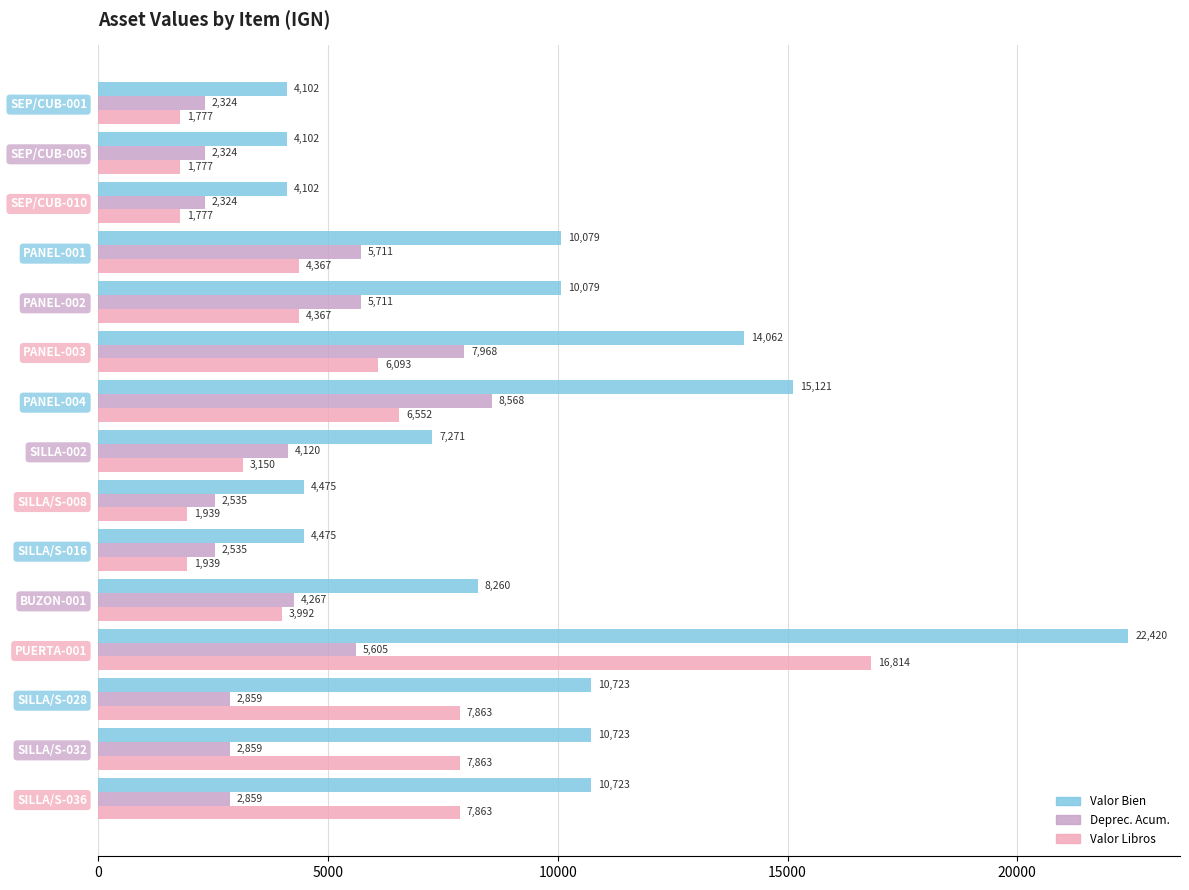

Where is Deprec. Acum. nearest to the value 5445?

PUERTA-001